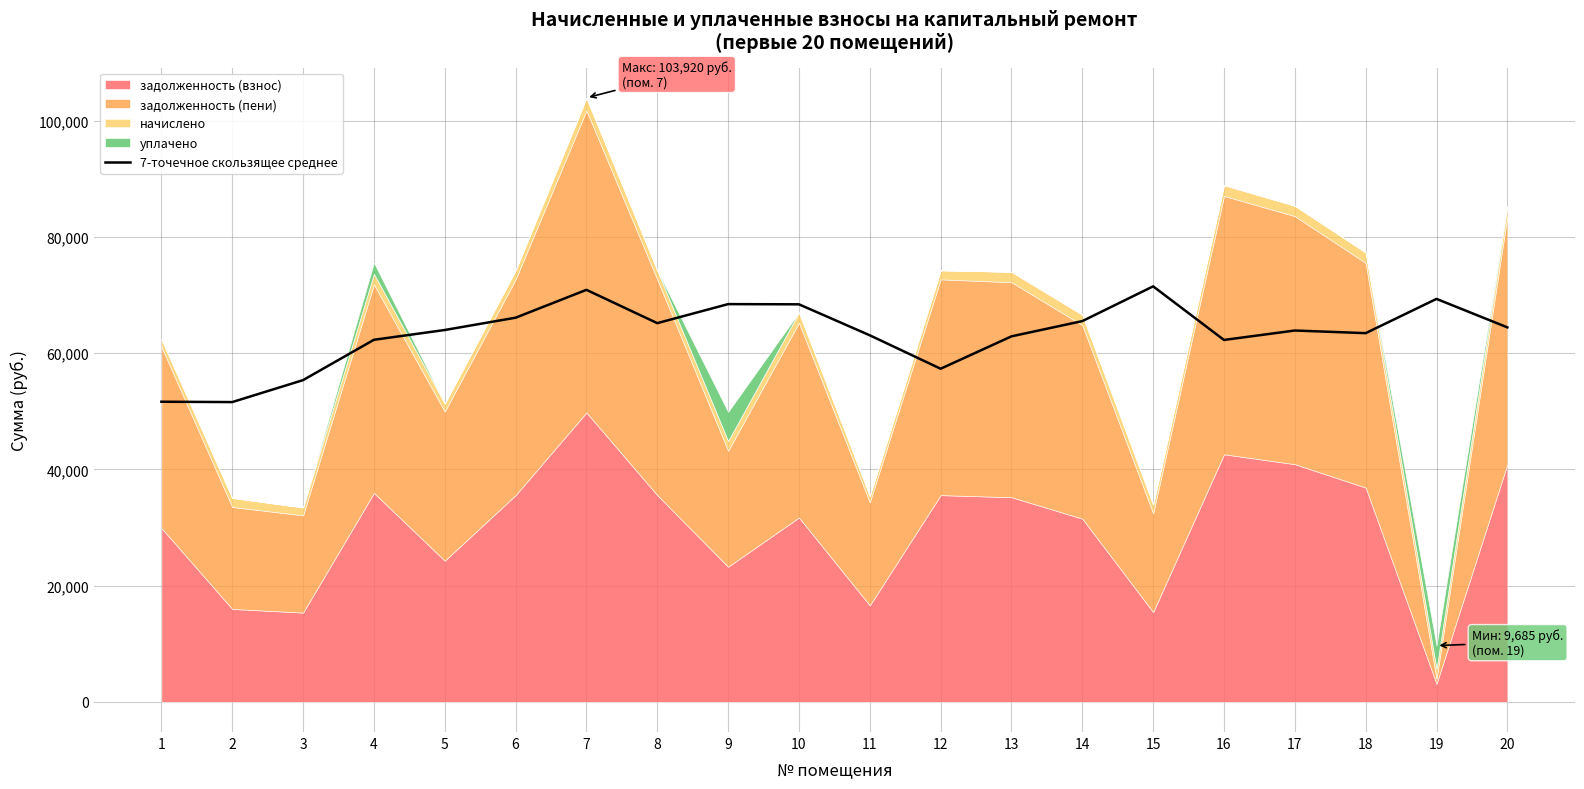

What is the value of the 5th point from the left?

63976.4